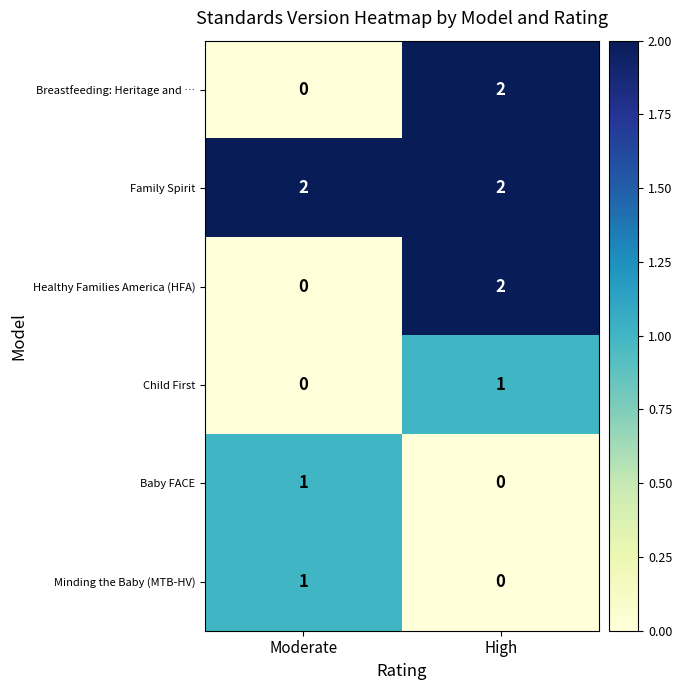

List the labels in order of Baby FACE value, largest first.

Moderate, High